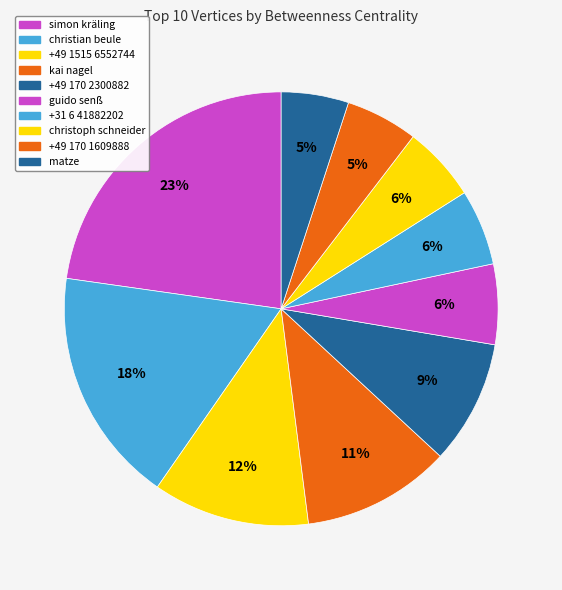

What percentage is the +49 170 1609888 slice, to the nearest percent?

5%